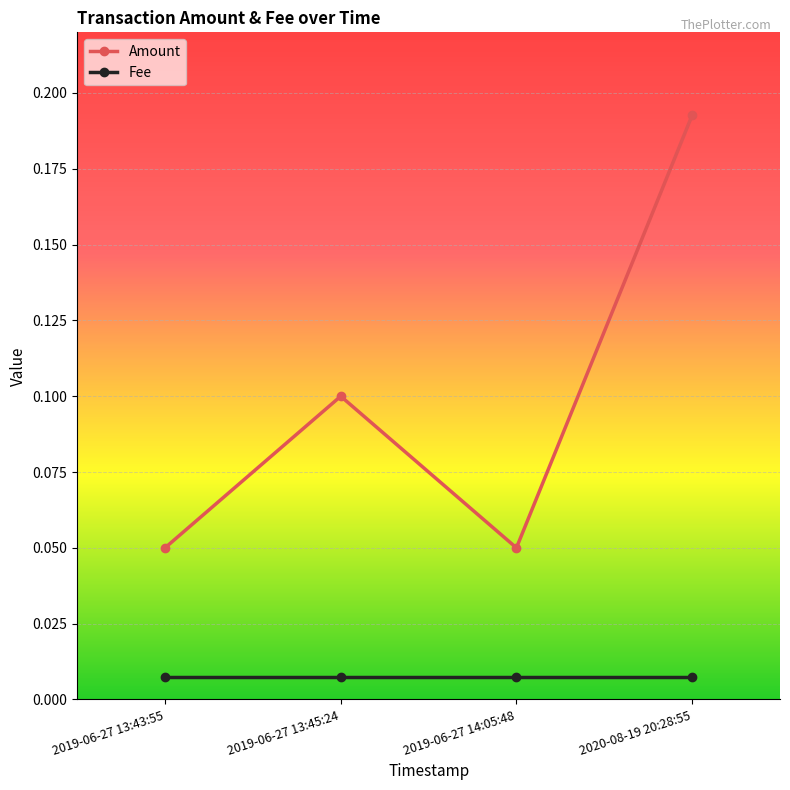

What position from the right is 2020-08-19 20:28:55?

1